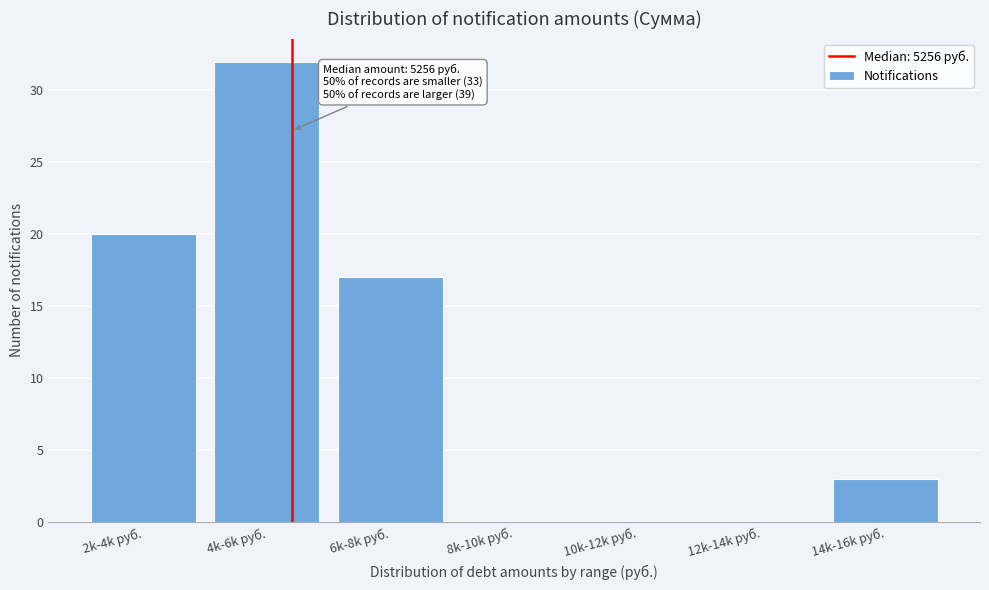

Reading left to right, what are all the values shown in this chart?

2k-4k руб.=20	4k-6k руб.=32	6k-8k руб.=17	8k-10k руб.=0	10k-12k руб.=0	12k-14k руб.=0	14k-16k руб.=3